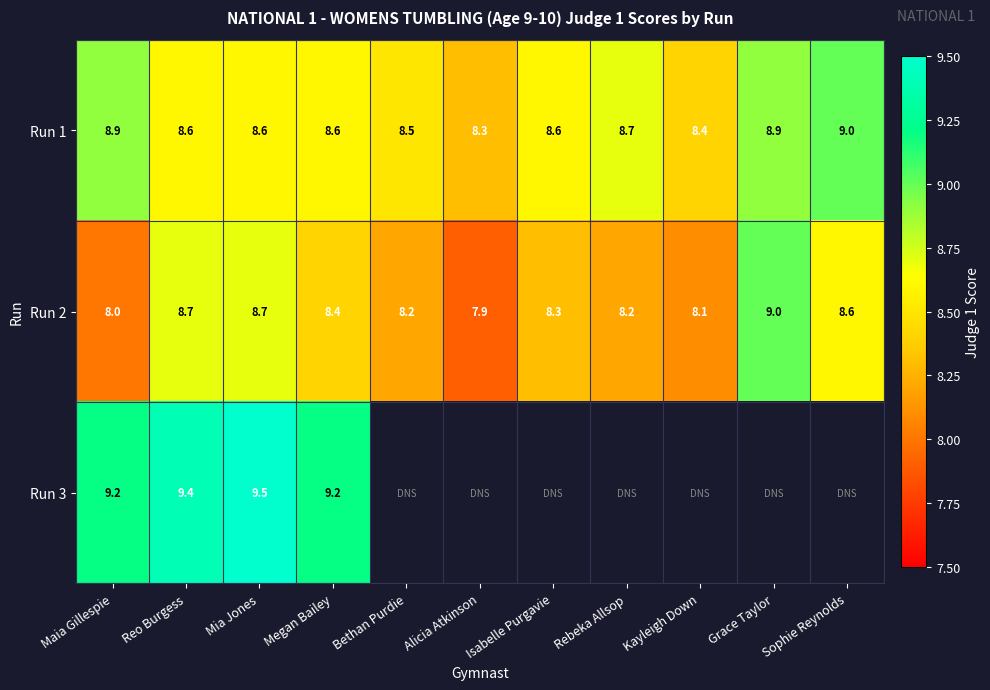

At how many categories does at least one series exceed 9?

4